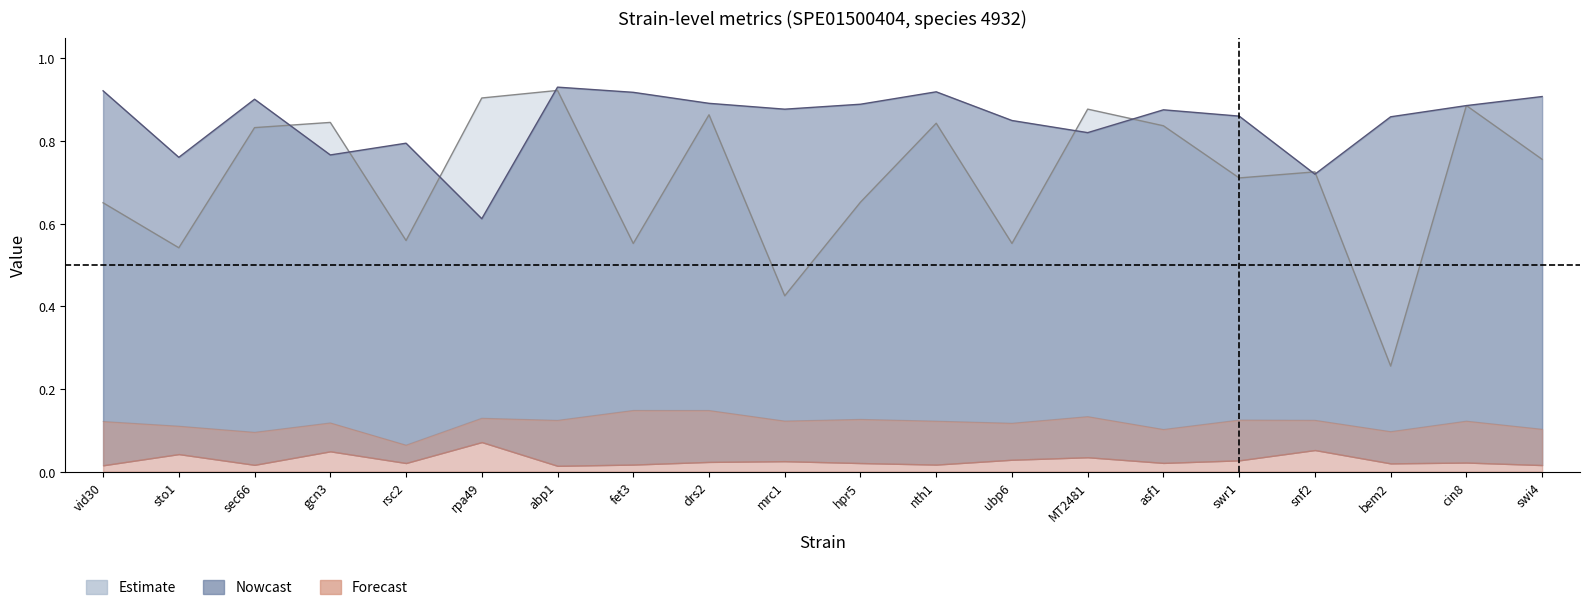

What is the maximum value shown in the chart?

0.9